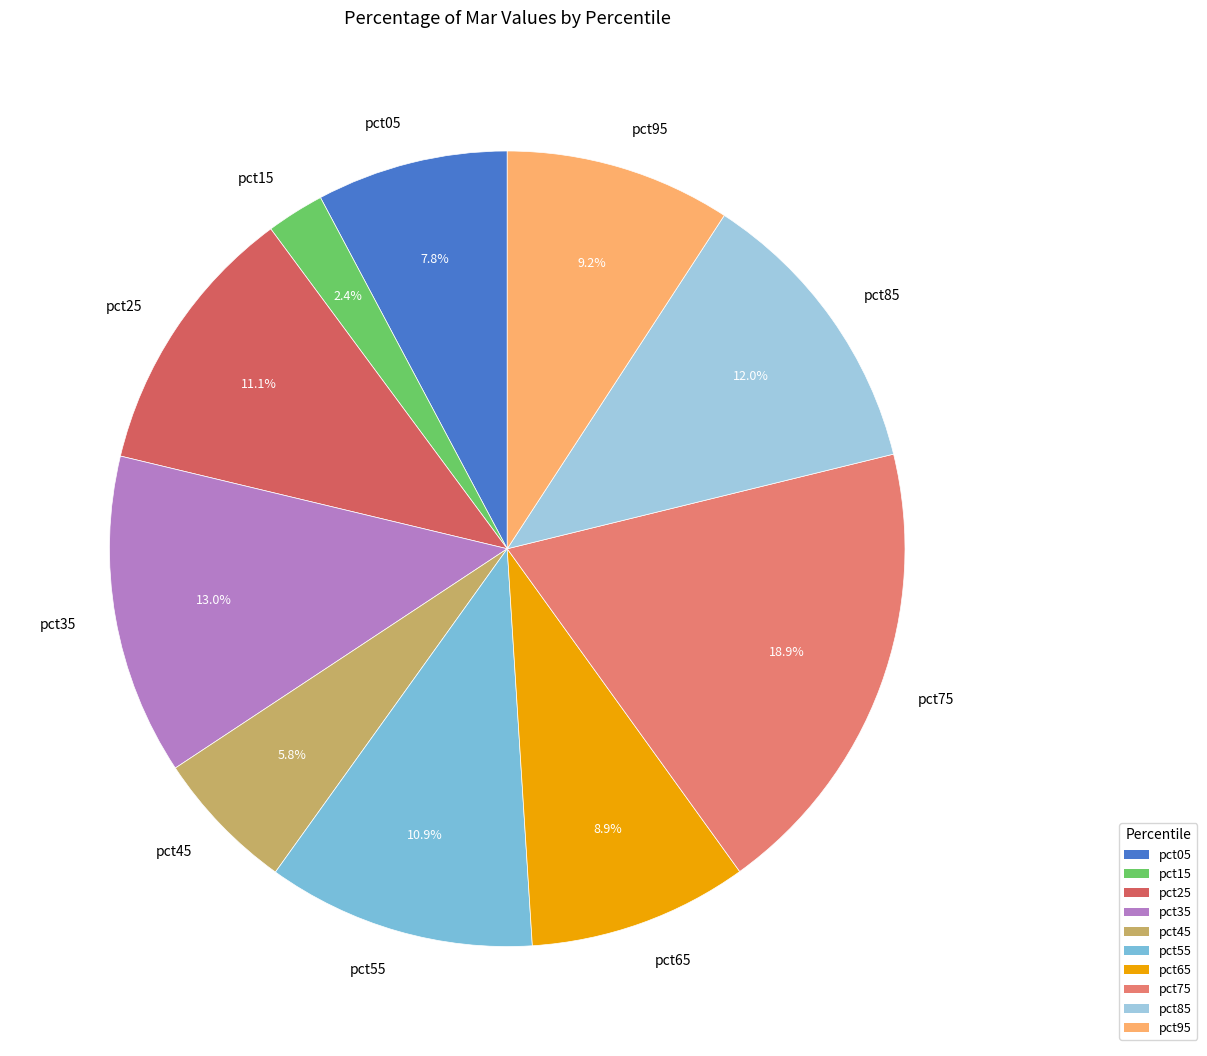

Does any single category account for the majority?

No